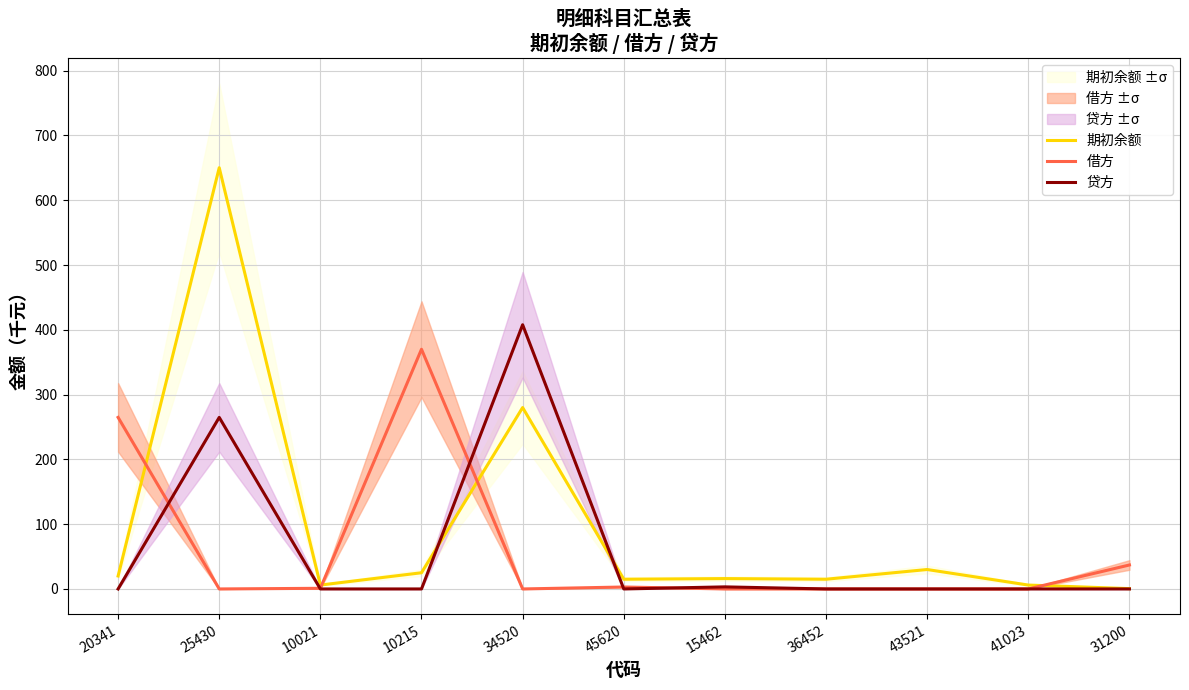

Between 10021 and 41023, which series saw the biggest shift?

借方